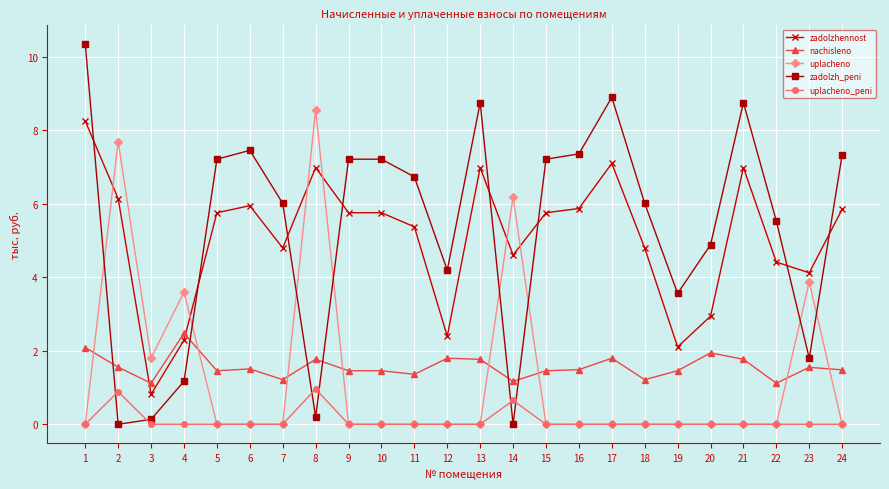

The value of zadolzh_peni at 23 is 2.6. True or false?

False